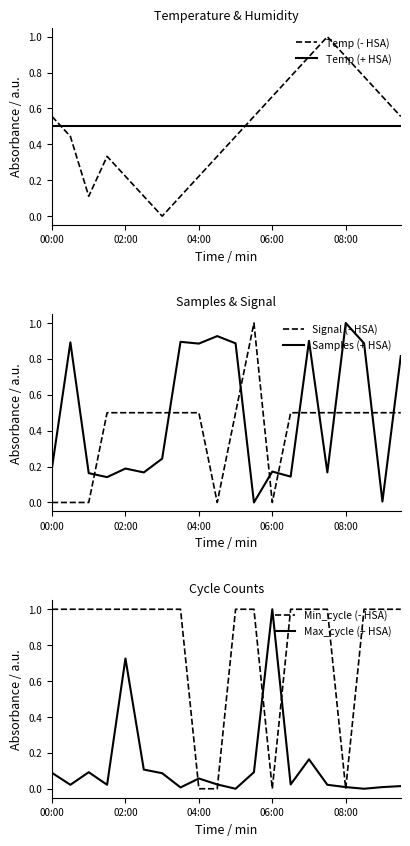

True or false: Temp (+ HSA) has more than 1 points higher than both neighbors.

False